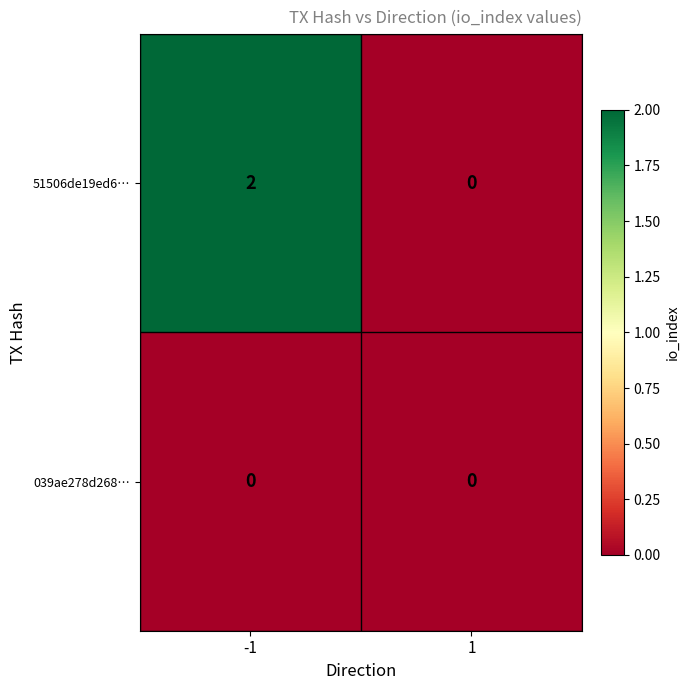

Is the value of 51506de19ed6… at -1 greater than the value of 039ae278d268… at -1?

Yes